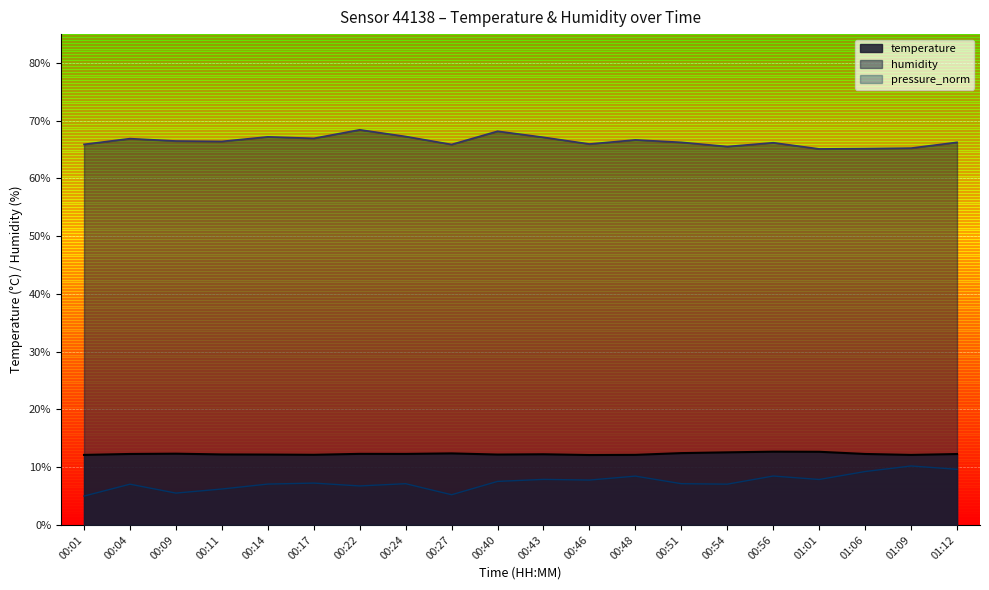

Reading left to right, extract all data points from this chart.

temperature: 00:01=12.1	00:04=12.3	00:09=12.3	00:11=12.2	00:14=12.2	00:17=12.2	00:22=12.3	00:24=12.3	00:27=12.4	00:40=12.2	00:43=12.2	00:46=12.1	00:48=12.1	00:51=12.4	00:54=12.6	00:56=12.7	01:01=12.7	01:06=12.3	01:09=12.1	01:12=12.3
humidity: 00:01=65.9	00:04=66.9	00:09=66.5	00:11=66.4	00:14=67.2	00:17=67.0	00:22=68.4	00:24=67.3	00:27=65.9	00:40=68.2	00:43=67.1	00:46=66.0	00:48=66.7	00:51=66.3	00:54=65.5	00:56=66.2	01:01=65.1	01:06=65.2	01:09=65.3	01:12=66.3
pressure_norm: 00:01=5.0	00:04=7.1	00:09=5.5	00:11=6.2	00:14=7.1	00:17=7.2	00:22=6.8	00:24=7.1	00:27=5.2	00:40=7.5	00:43=7.9	00:46=7.8	00:48=8.5	00:51=7.1	00:54=7.1	00:56=8.5	01:01=7.9	01:06=9.2	01:09=10.2	01:12=9.6